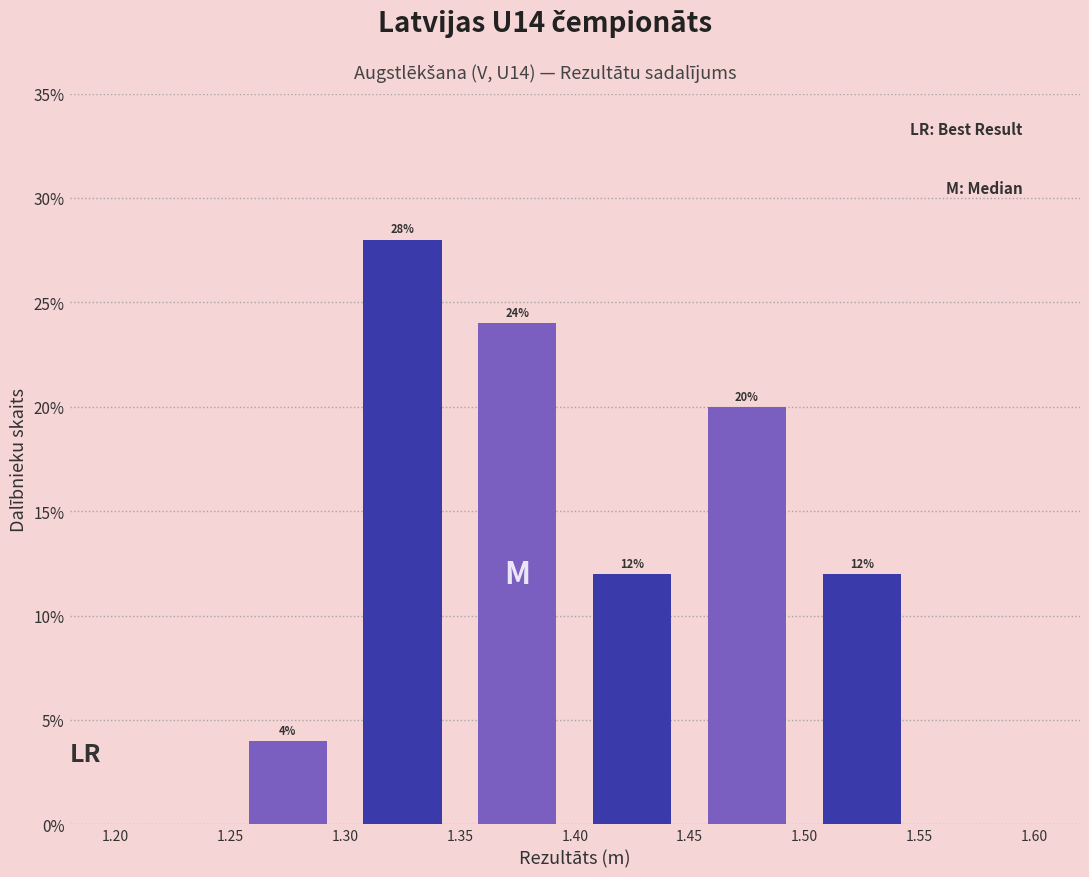

Which range on the x-axis has the tallest bar?

1.30 to 1.35